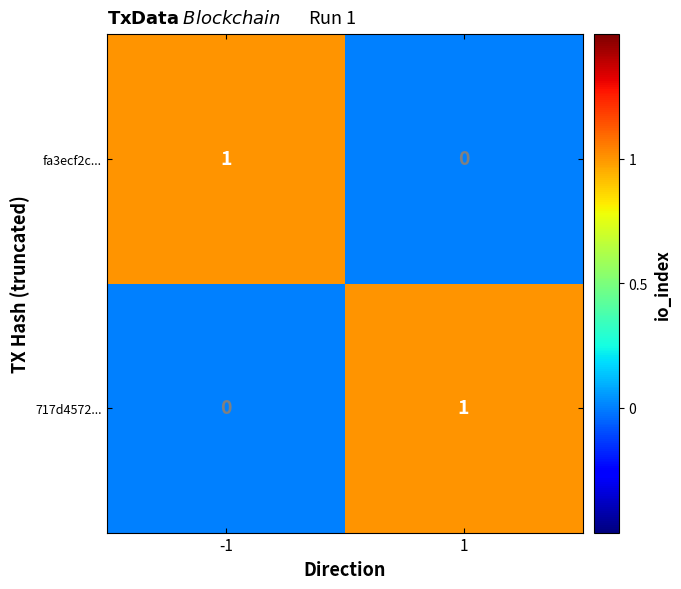

How many values in 717d4572... are above zero?

1